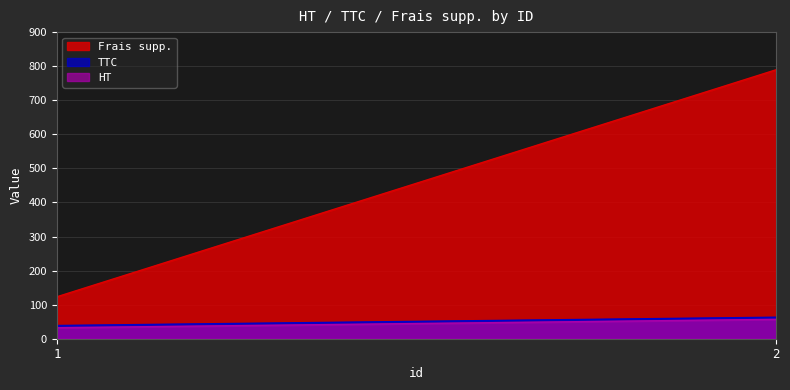

What is the sum of the HT values at 1 and 2?

89.1